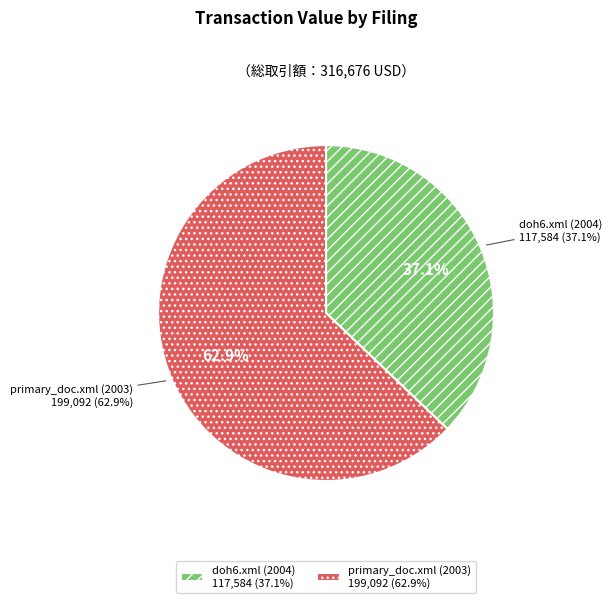

Rank the categories by value from lowest to highest.

doh6.xml (2004), primary_doc.xml (2003)